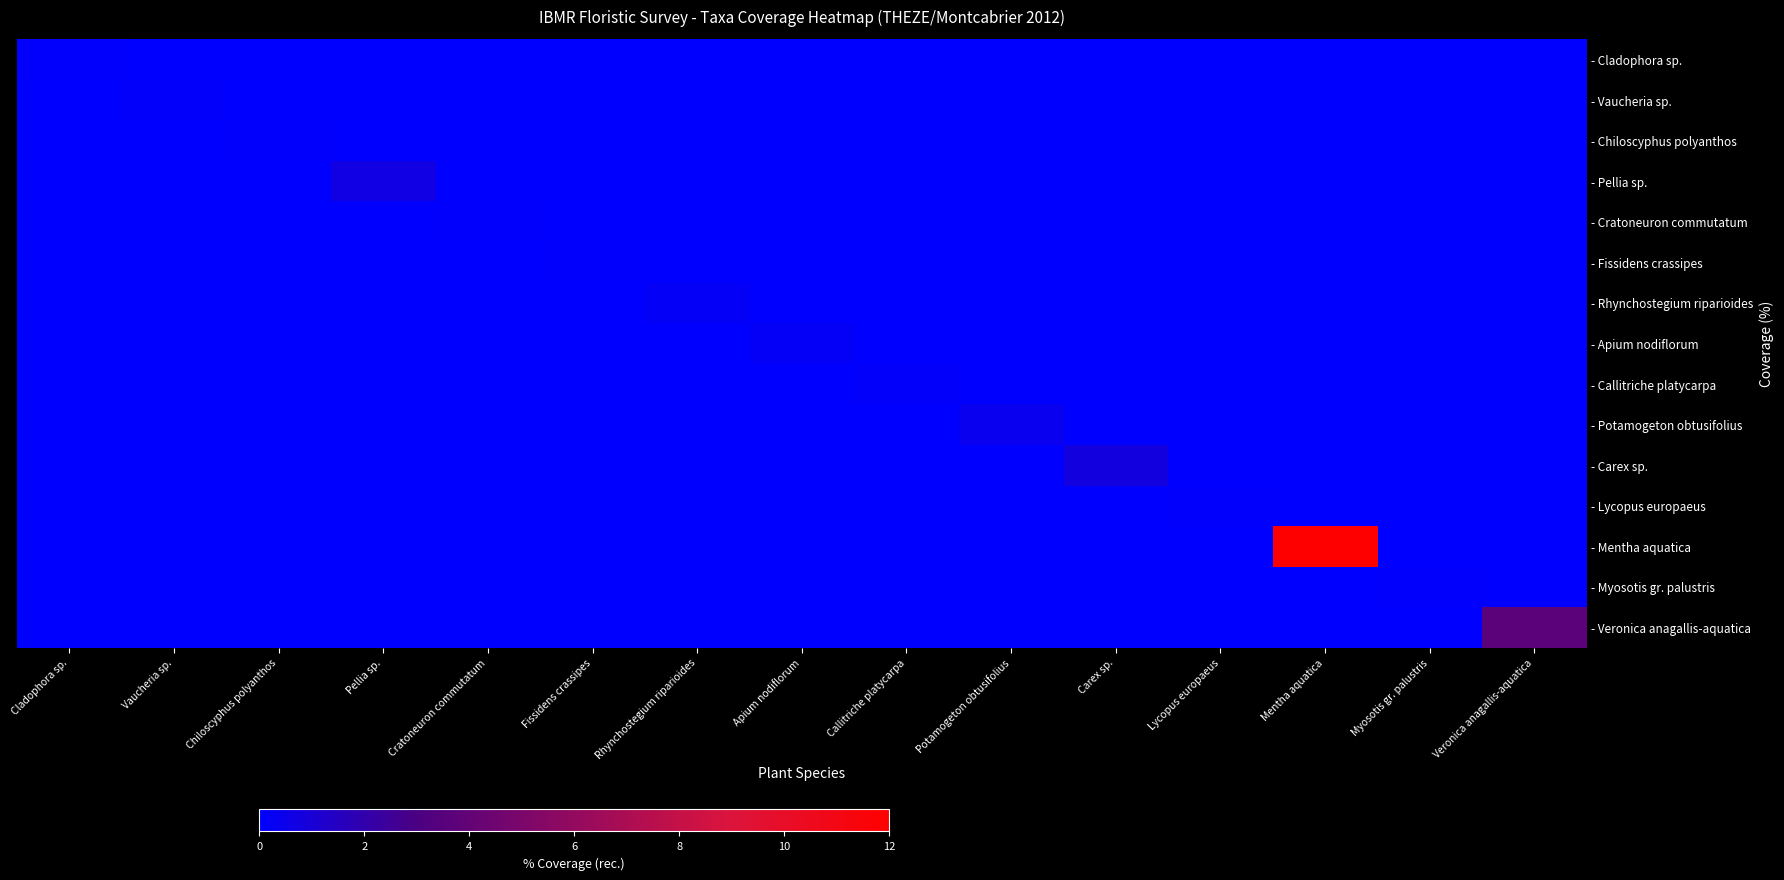

What is the total value across all series at Apium nodiflorum?

0.2